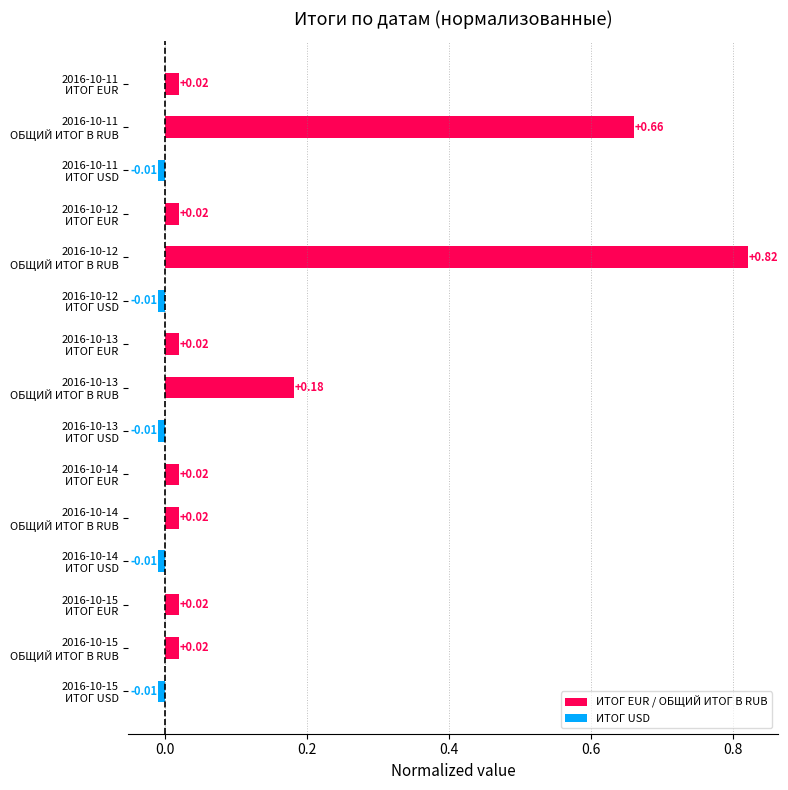

What is the sum of all values?

1.8